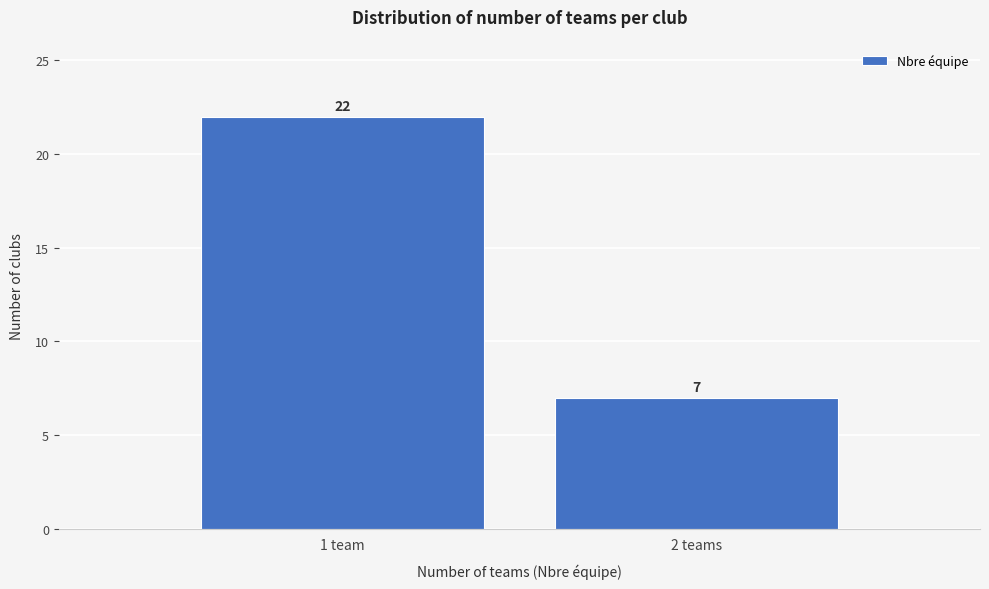

Reading right to left, extract all data points from this chart.

7	22